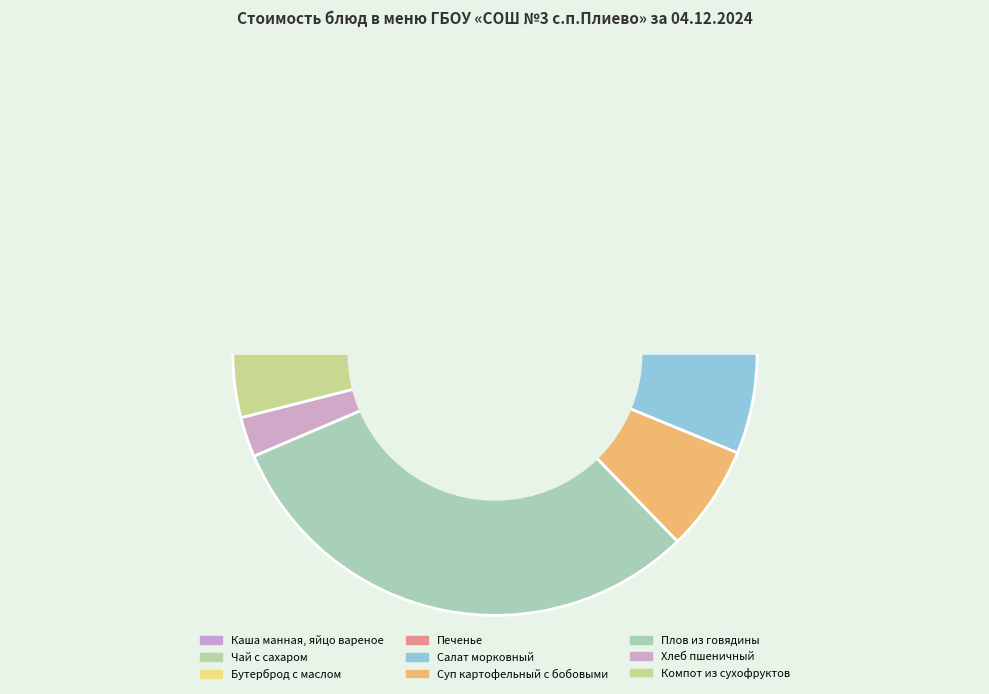

How many slices are in this pie chart?

9